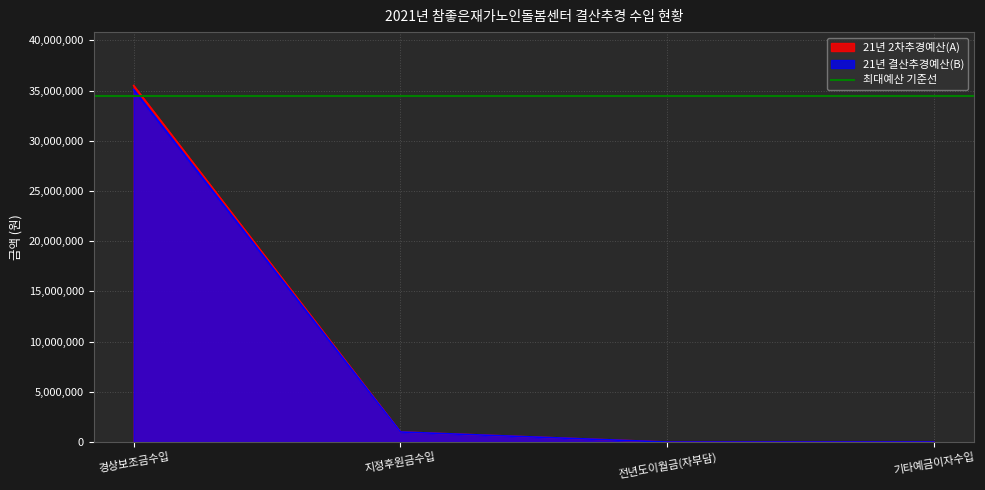

How many interior local valleys does the 21년 결산추경예산(B) series have?

1